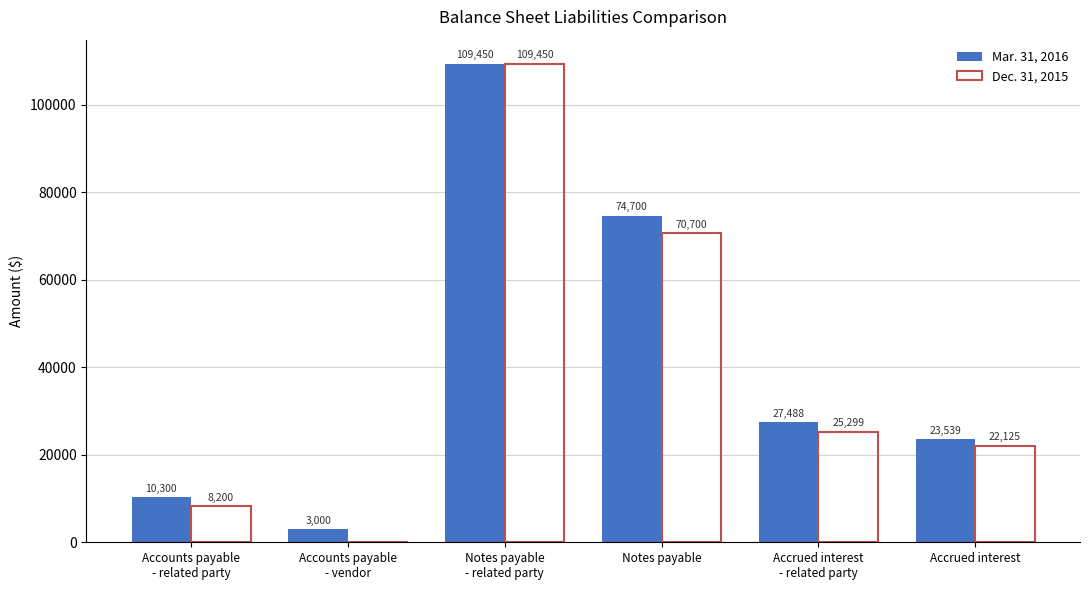

The Dec. 31, 2015 series shows 70700 at Notes payable. True or false?

True